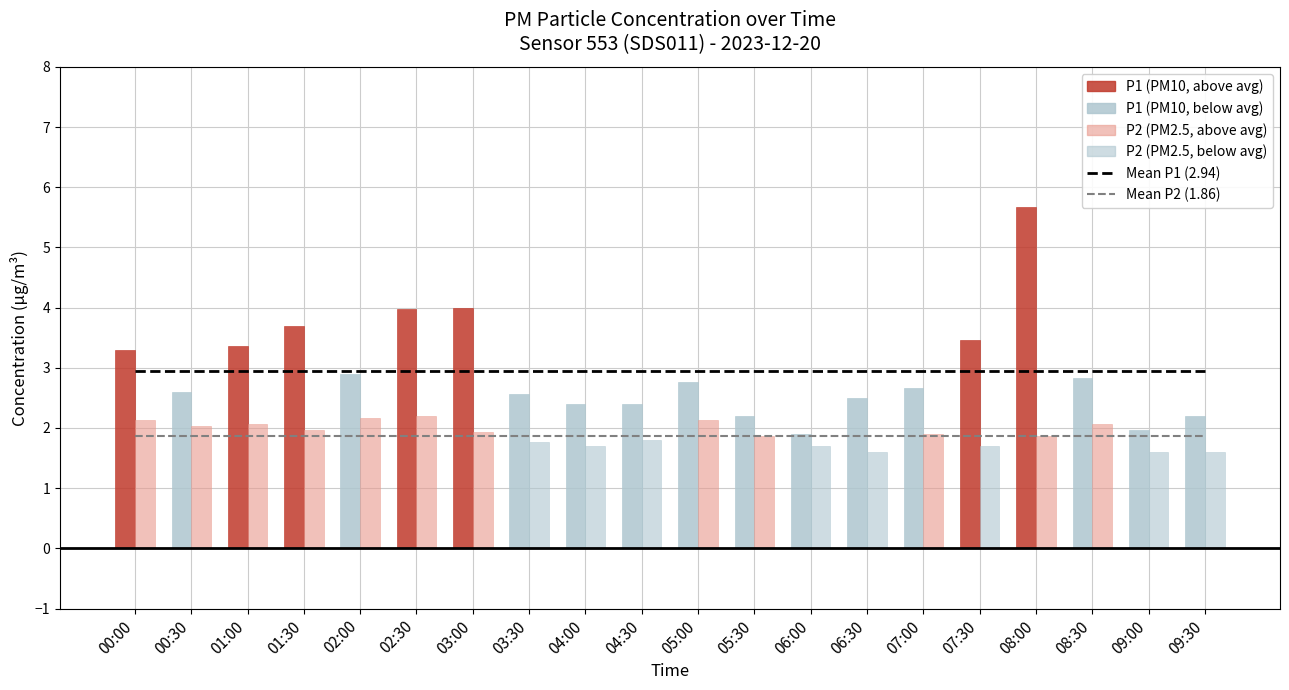

Between 05:00 and 01:30, which is larger?

05:00